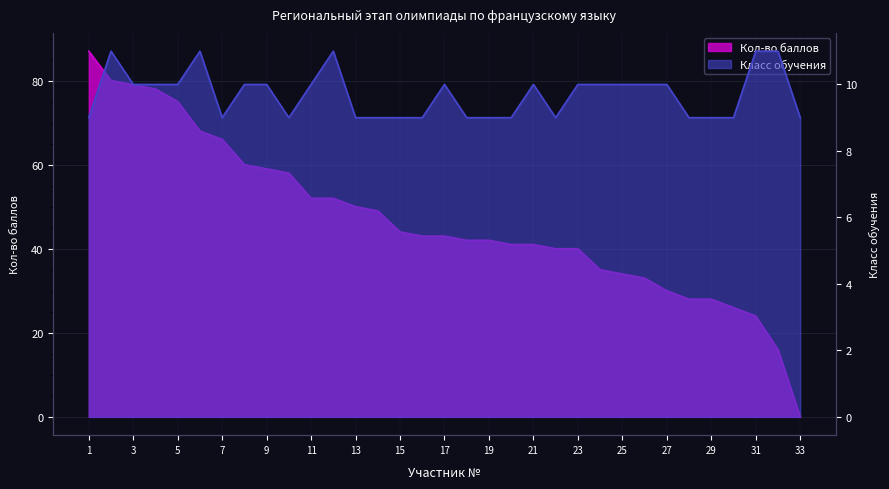

At 15, list the series in order from largest to smallest.

Кол-во баллов, Класс обучения